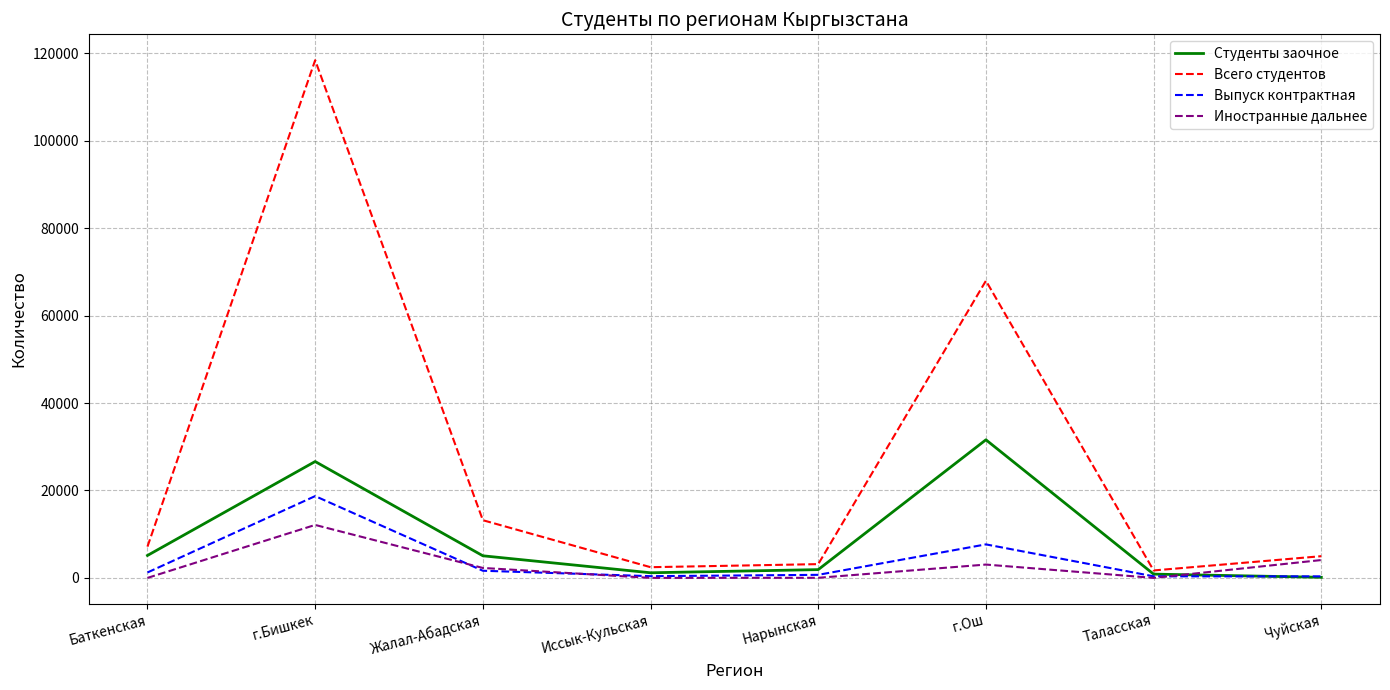

At which category is the sum across all series the highest?

г.Бишкек